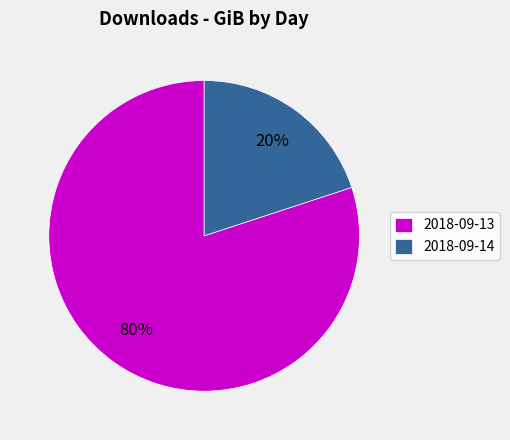

To the nearest percent, what is the difference between the 2018-09-13 and 2018-09-14 slice percentages?

60%